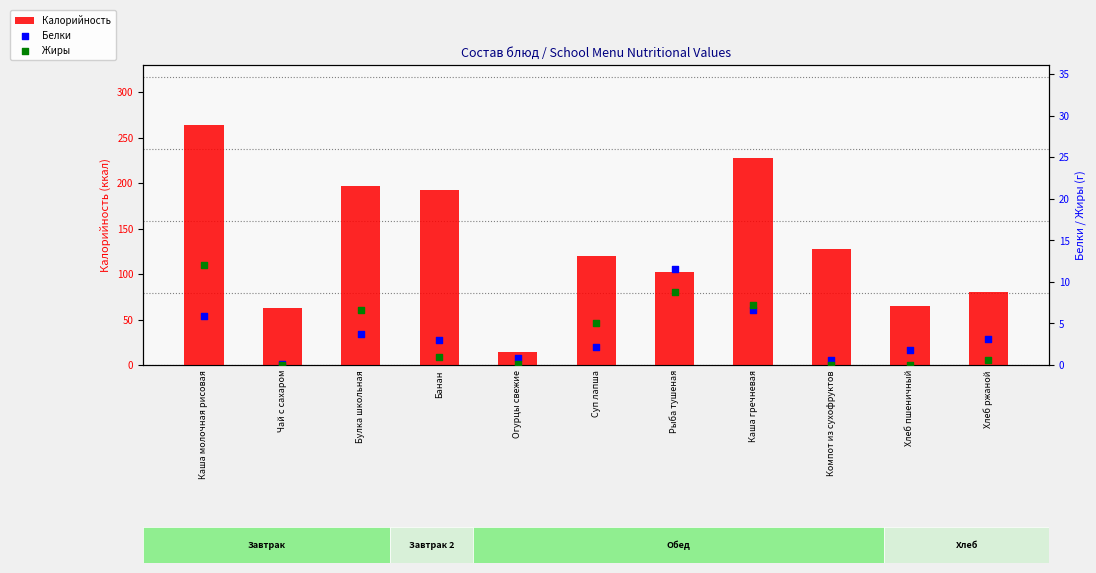

Is the value of Жиры at Суп лапша greater than the value of Калорийность at Огурцы свежие?

No